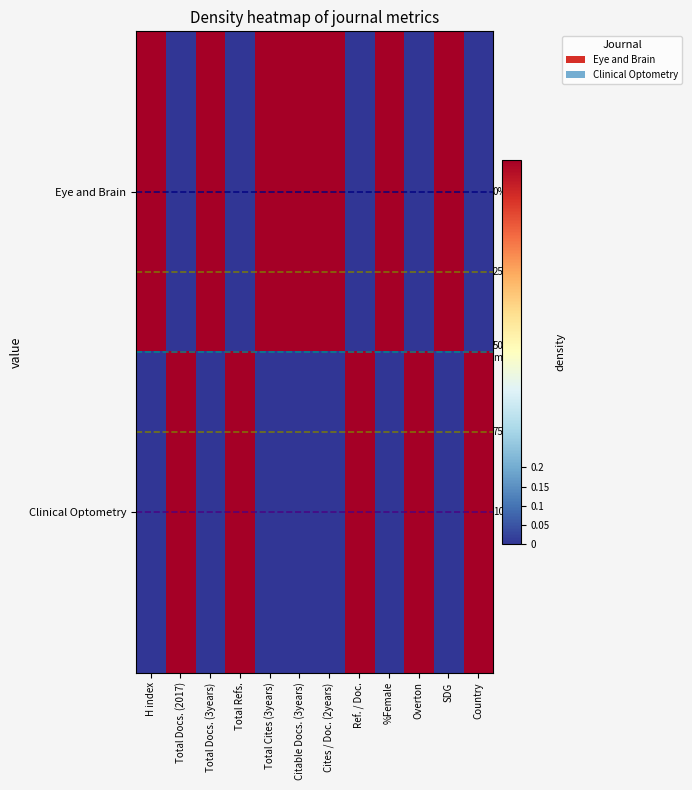

Rank the categories by Clinical Optometry value from lowest to highest.

H index, Total Docs. (3years), Total Cites (3years), Citable Docs. (3years), Cites / Doc. (2years), %Female, SDG, Total Docs. (2017), Total Refs., Ref. / Doc., Overton, Country